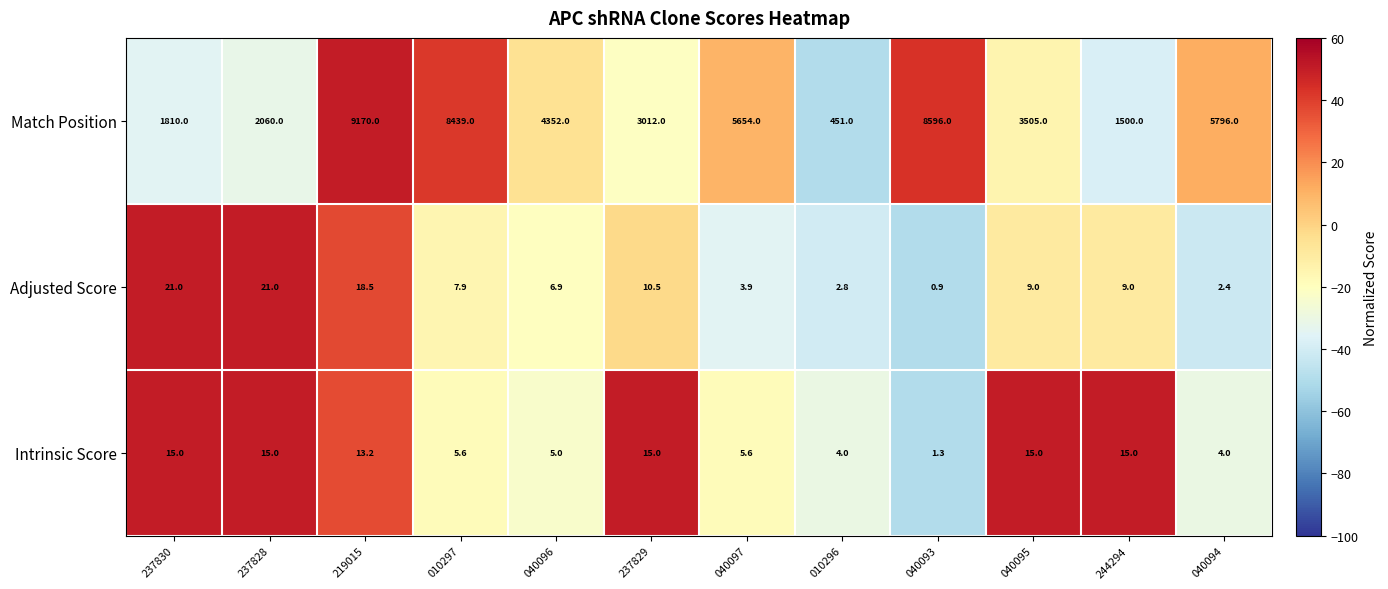

At 237829, list the series in order from largest to smallest.

Match Position, Intrinsic Score, Adjusted Score